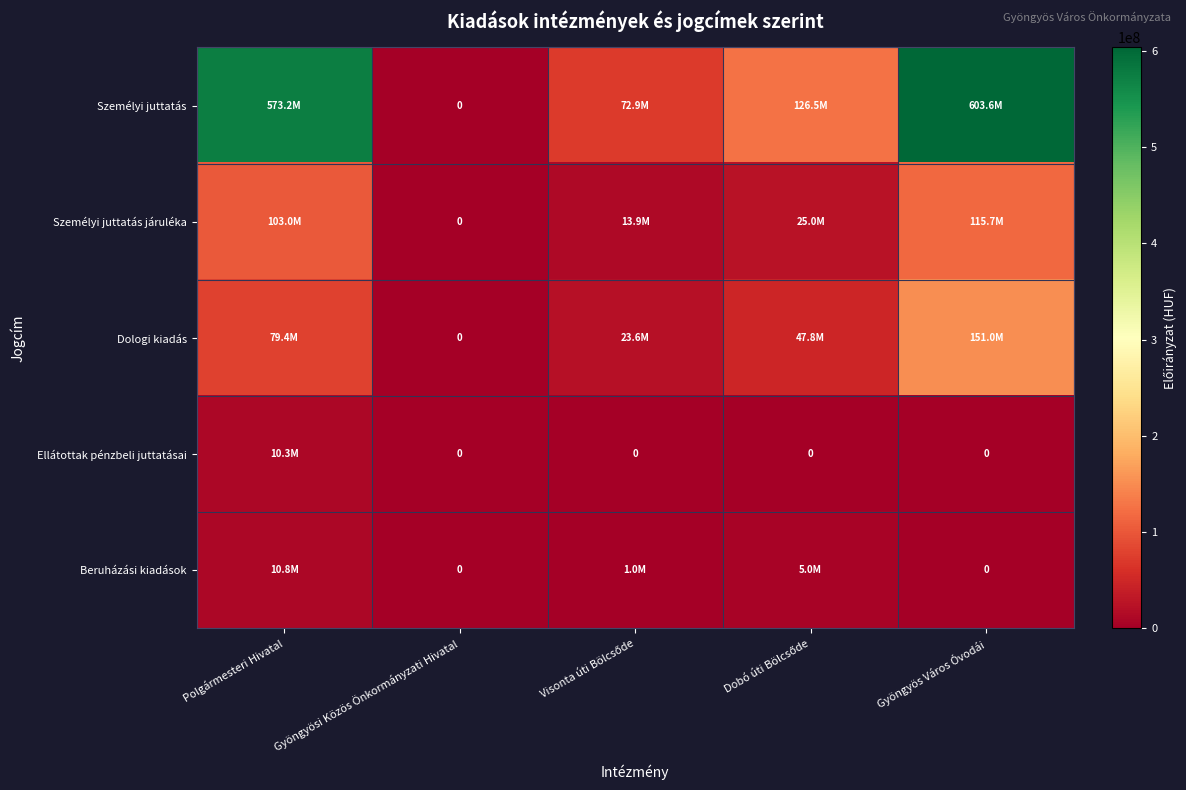

Between Visonta úti Bölcsőde and Dobó úti Bölcsőde, which series saw the biggest shift?

Személyi juttatás